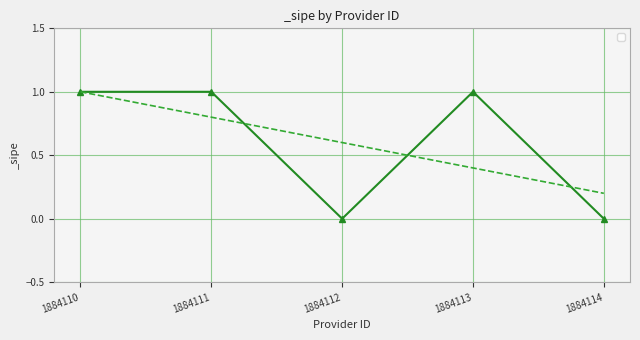

Reading left to right, list all the values displayed in this chart.

1	1	0	1	0